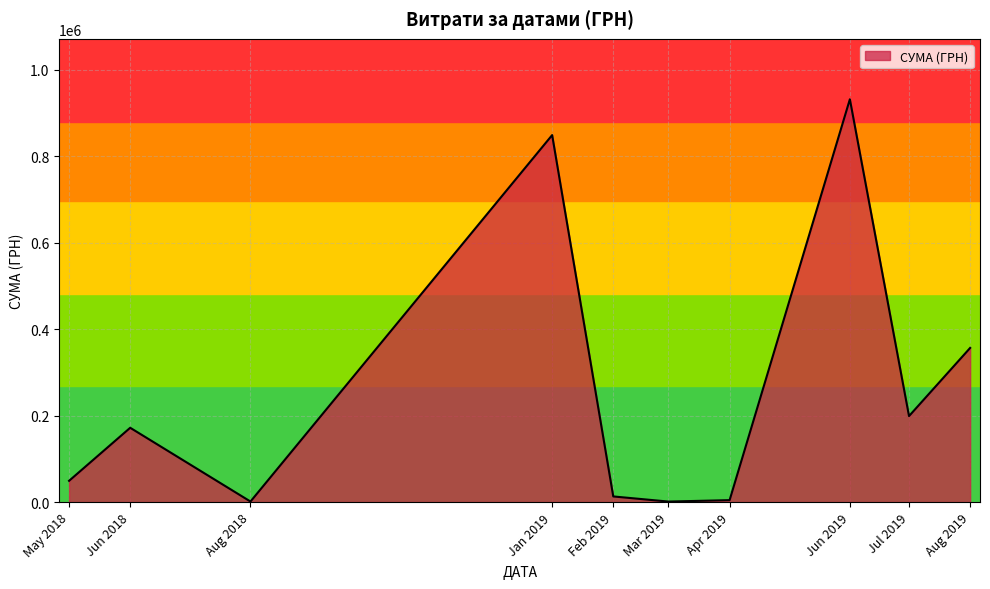

Is it true that the value at Jul 2019 is 198988.9?

True